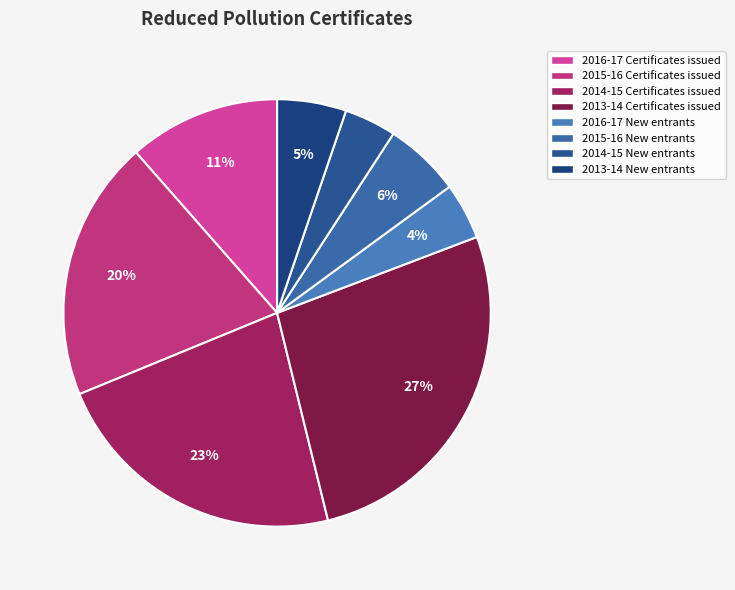

To the nearest percent, what is the average slice percentage?

12%